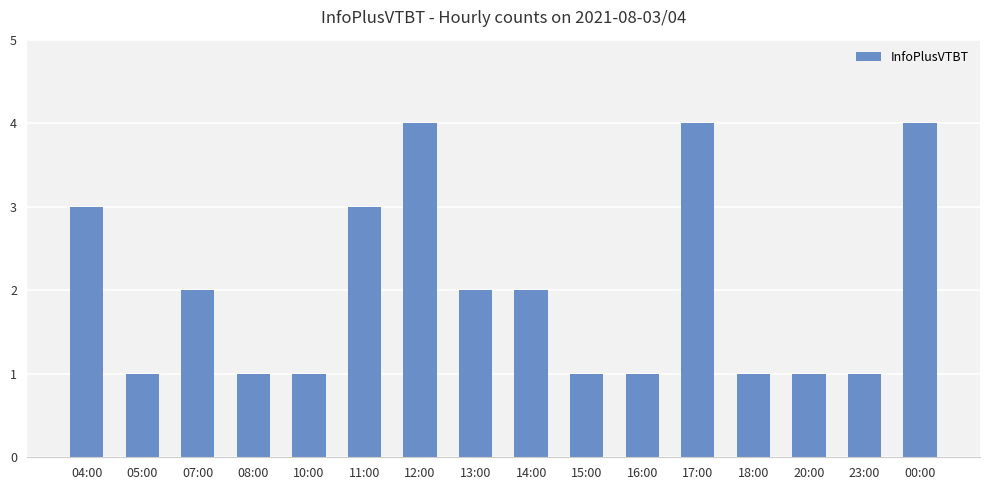

The value at 20:00 is 2. True or false?

False